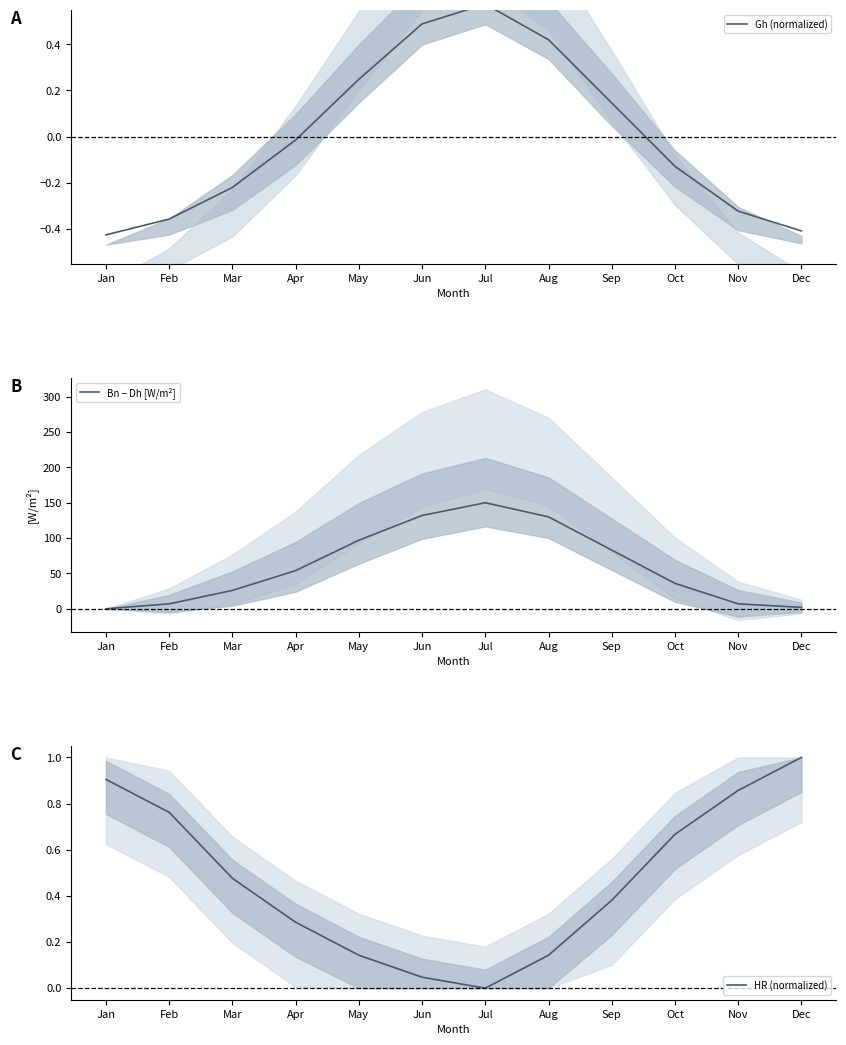

How many lines are shown in the chart?

3